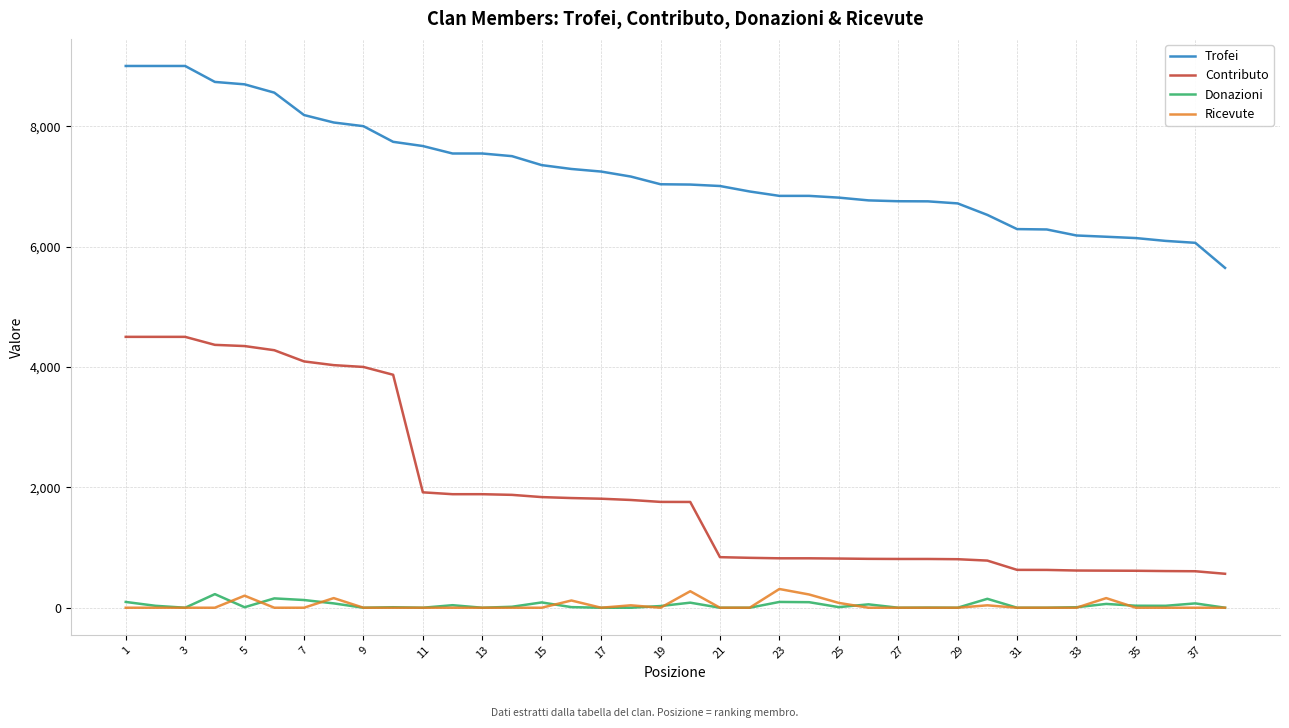

What is the difference between the second highest and minimum values in the Contributo series?

3936